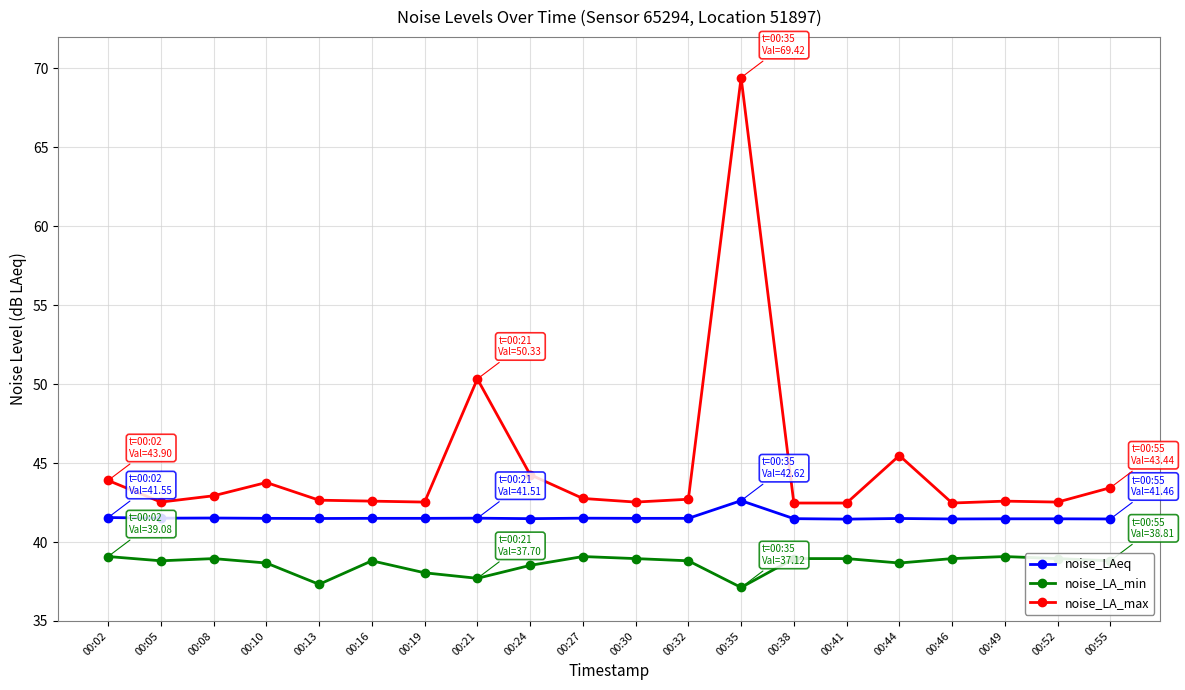

What is the spread (max minus min) of values at 00:35?

32.3